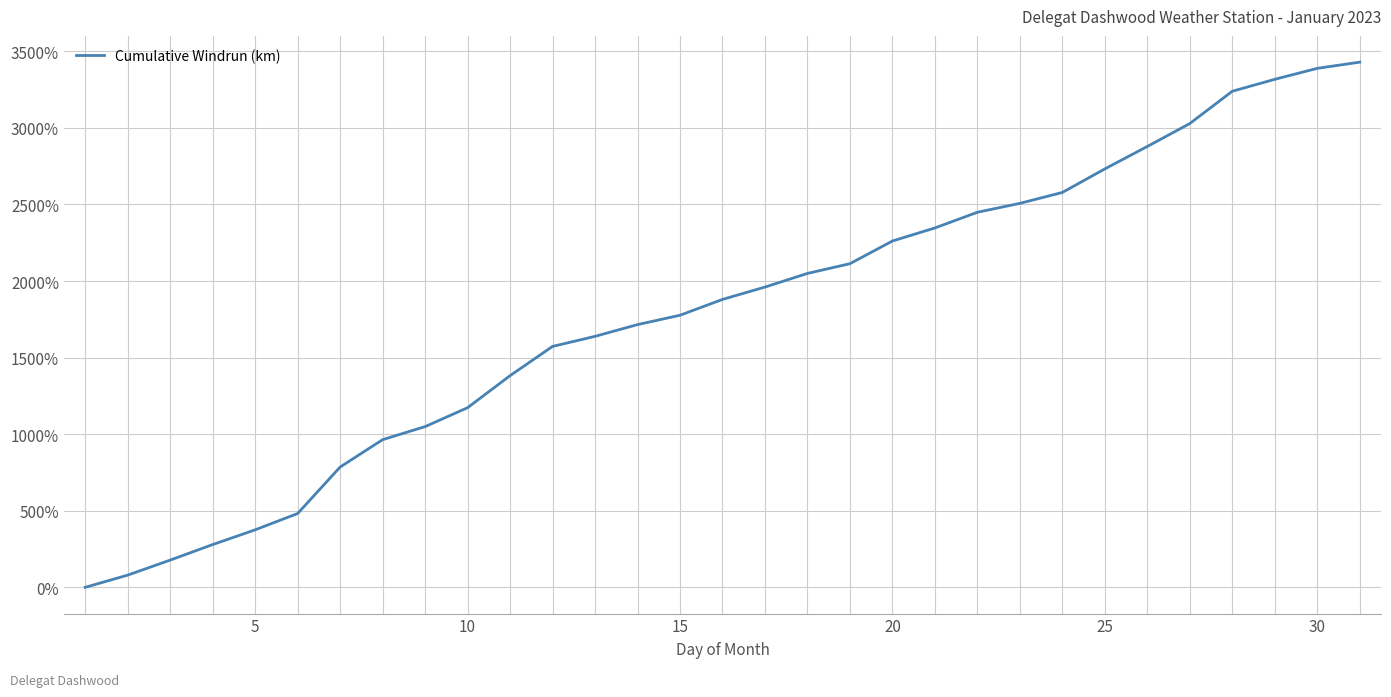

What is the difference between the maximum and minimum values?

3429.1